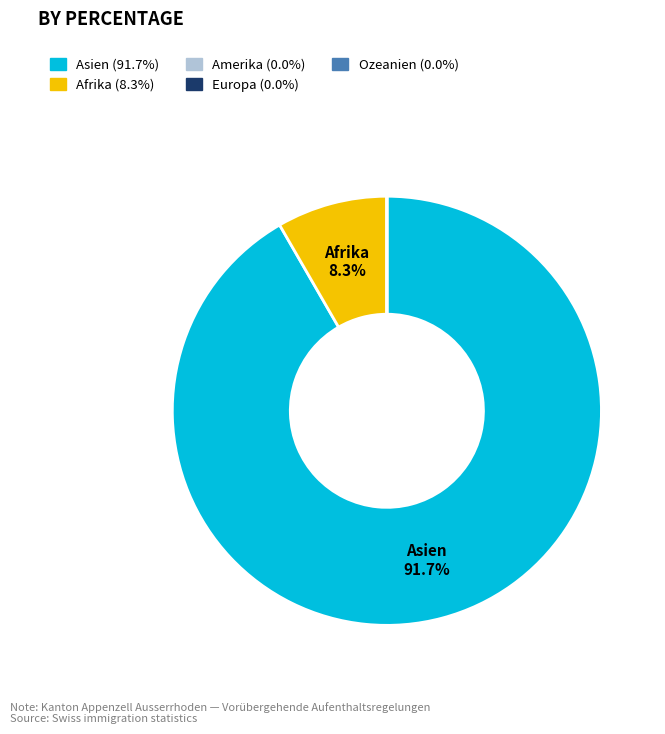

Is there any slice that represents more than half of the pie?

Yes